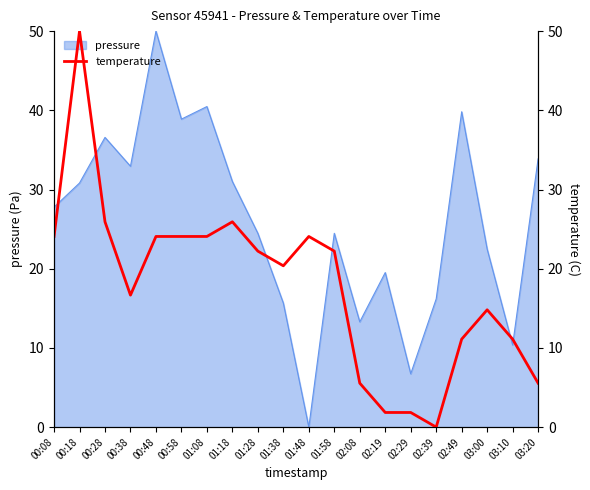

What is the highest value of the pressure series?

50.0